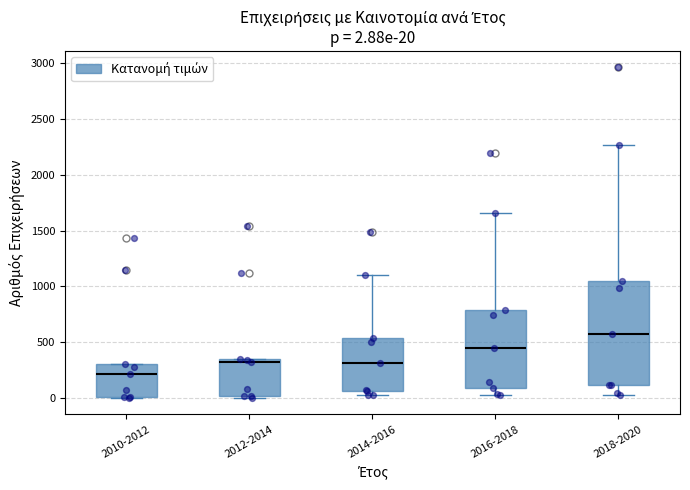

Which box has the lowest median line?

2010-2012